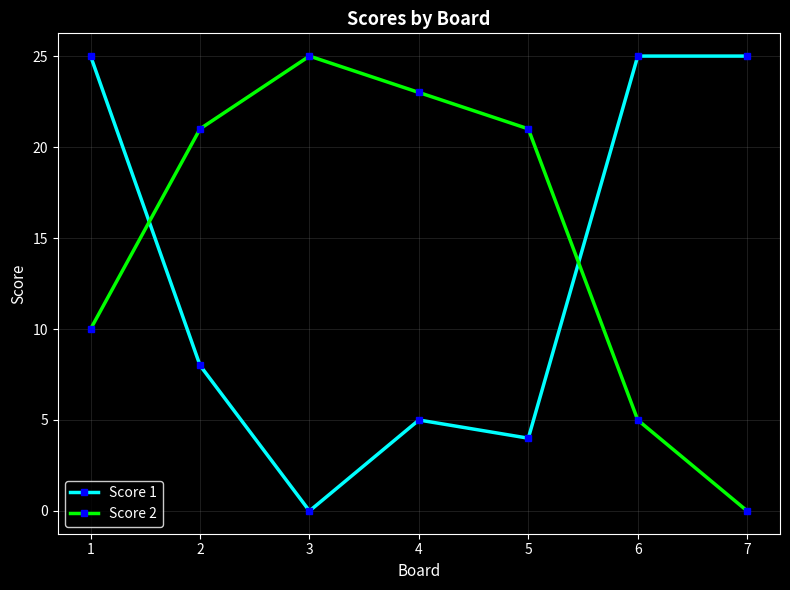

What is the difference between the highest and lowest values at 7?

25